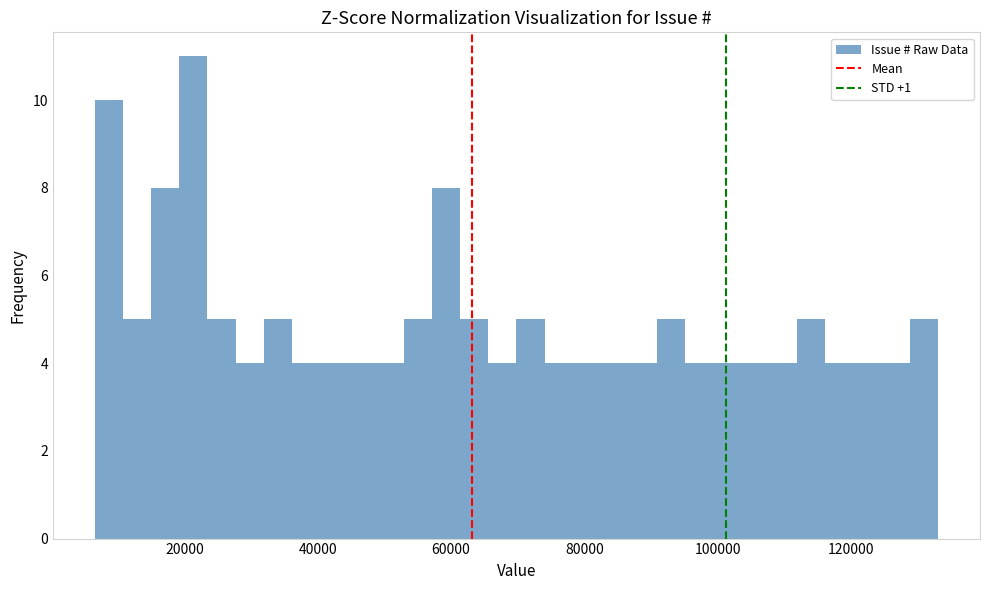

Read against the x-axis, roughly where is the centre of the tallest bar?

22000